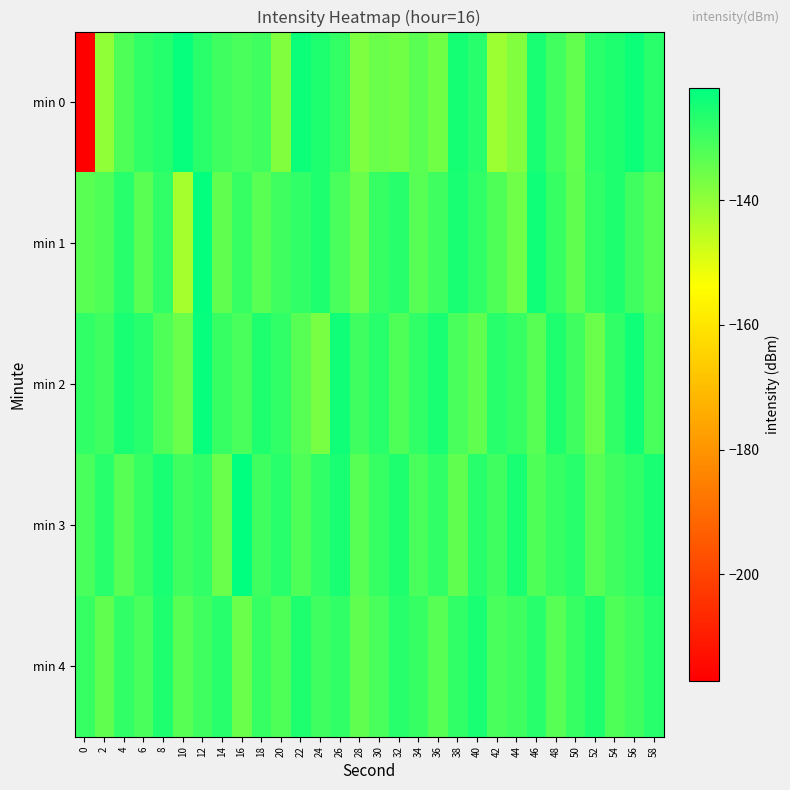

What is the total value across all series at 58?

-643.3